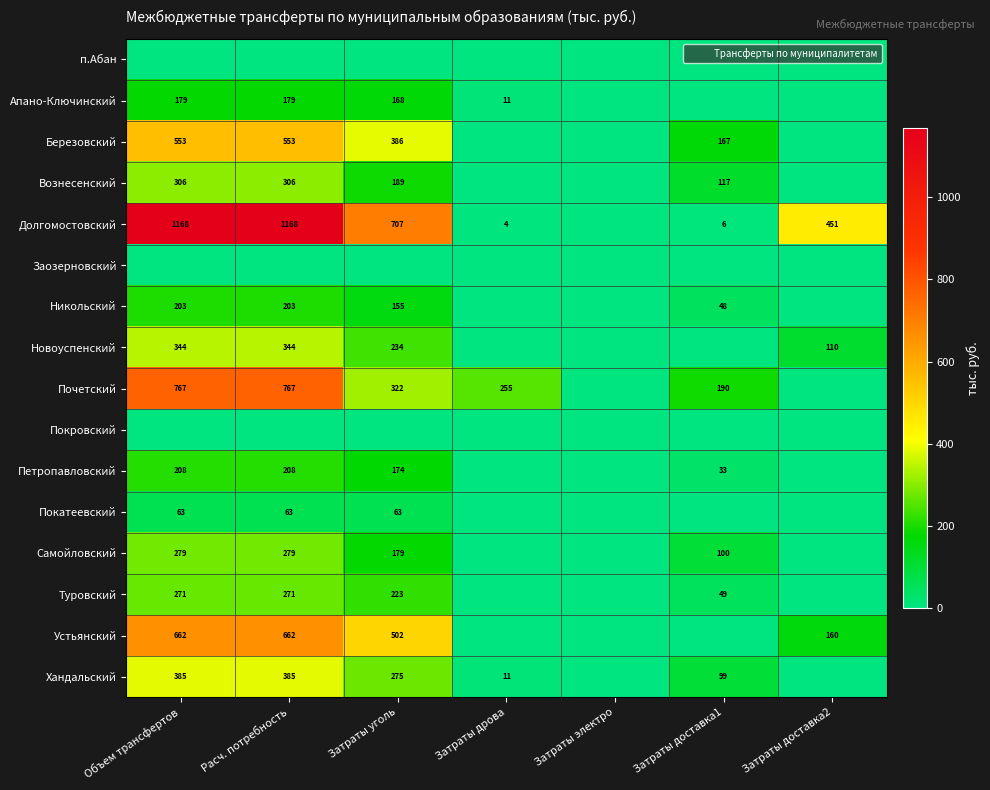

How many series are shown in this chart?

16